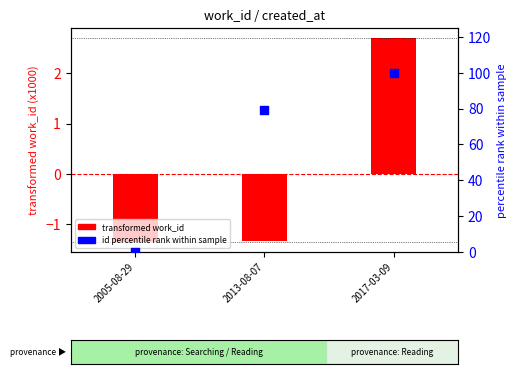

What are all the series names shown in the legend?

transformed work_id, id percentile rank